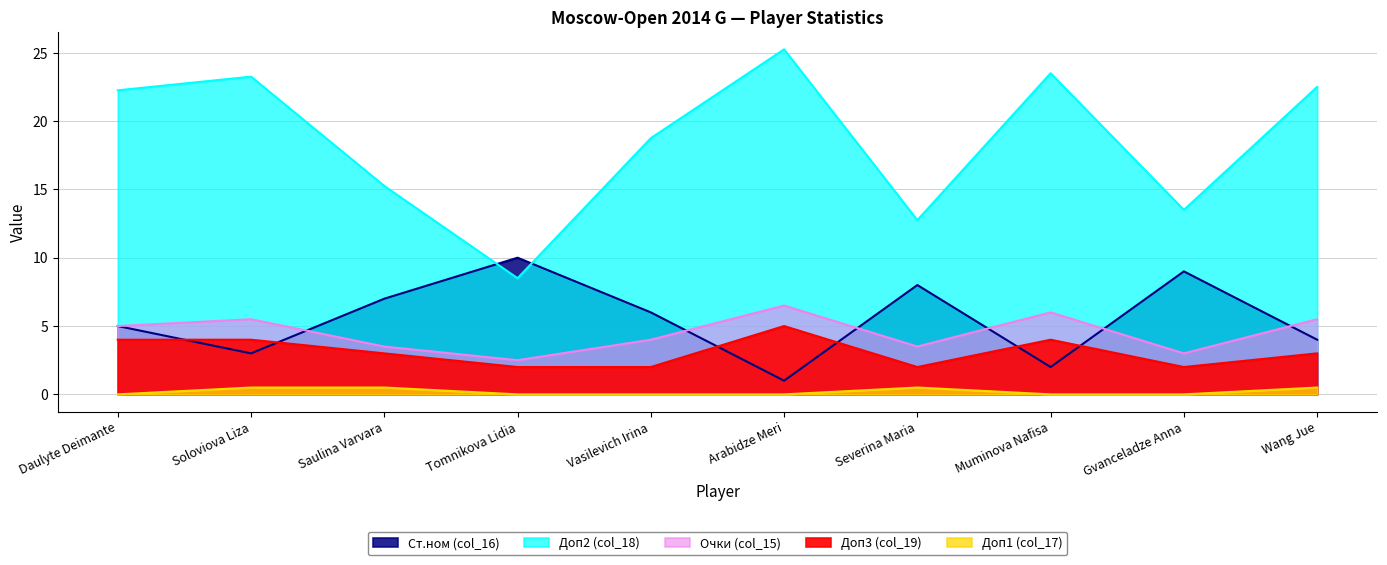

At which category does the chart reach its minimum across all series?

Daulyte Deimante